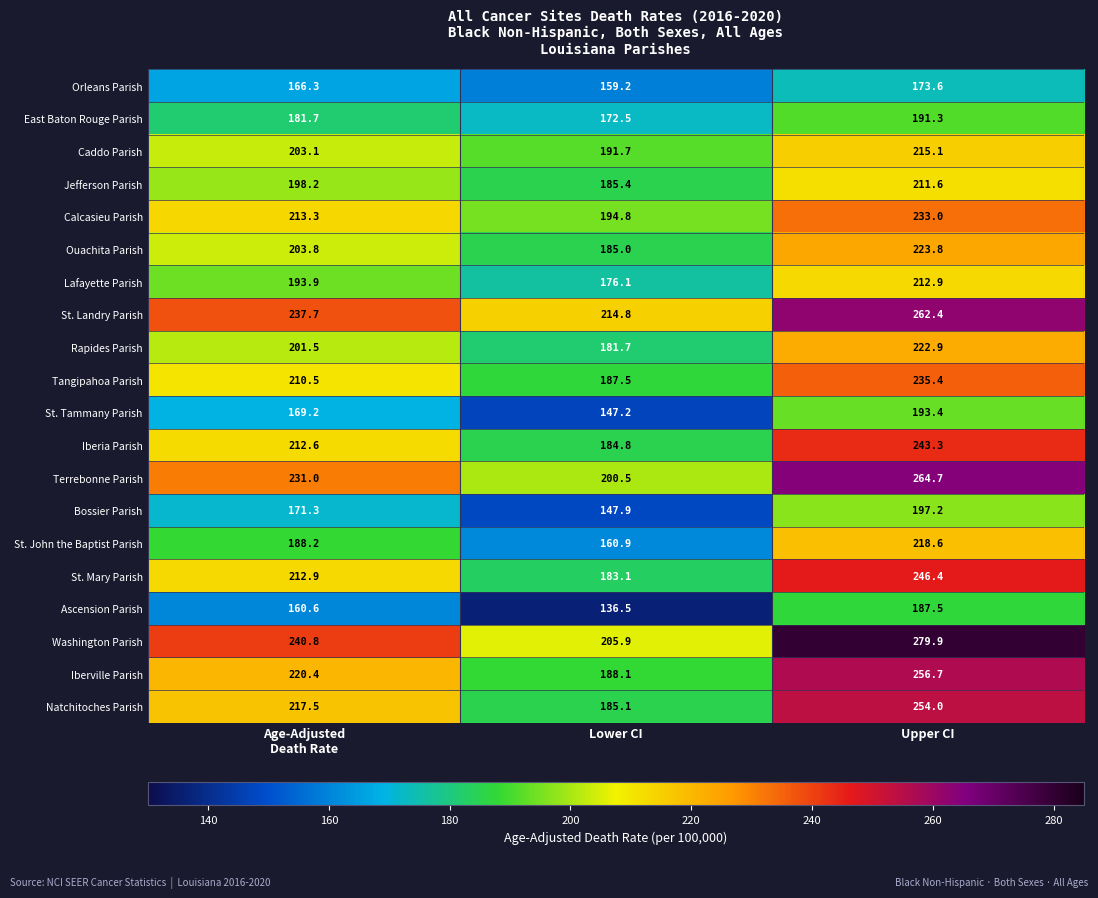

Which series has the widest spread of values?

Washington Parish